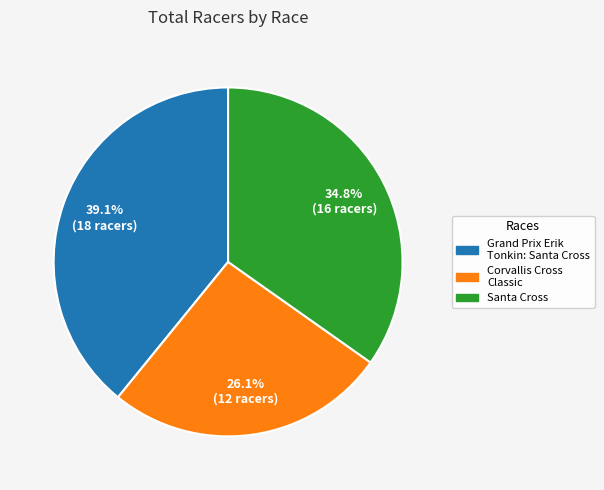

Is it true that Corvallis Cross Classic is 35% of the pie?

False